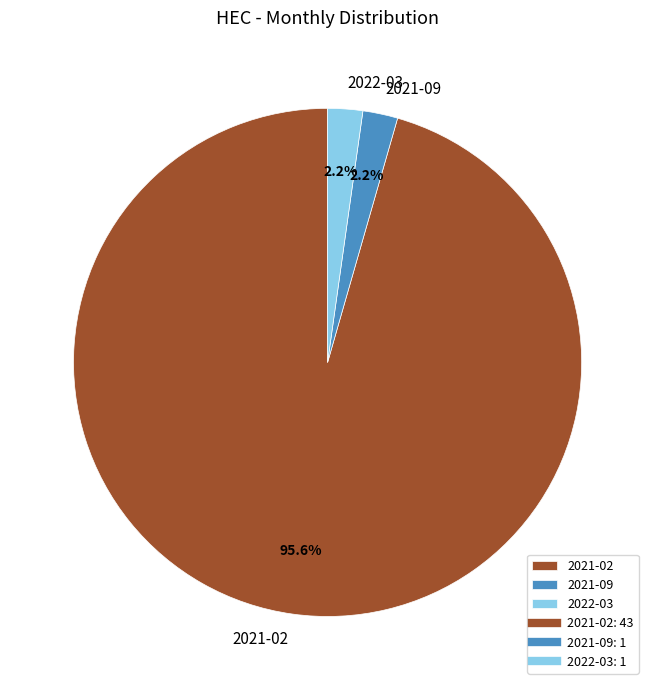

How many slices are in this pie chart?

3